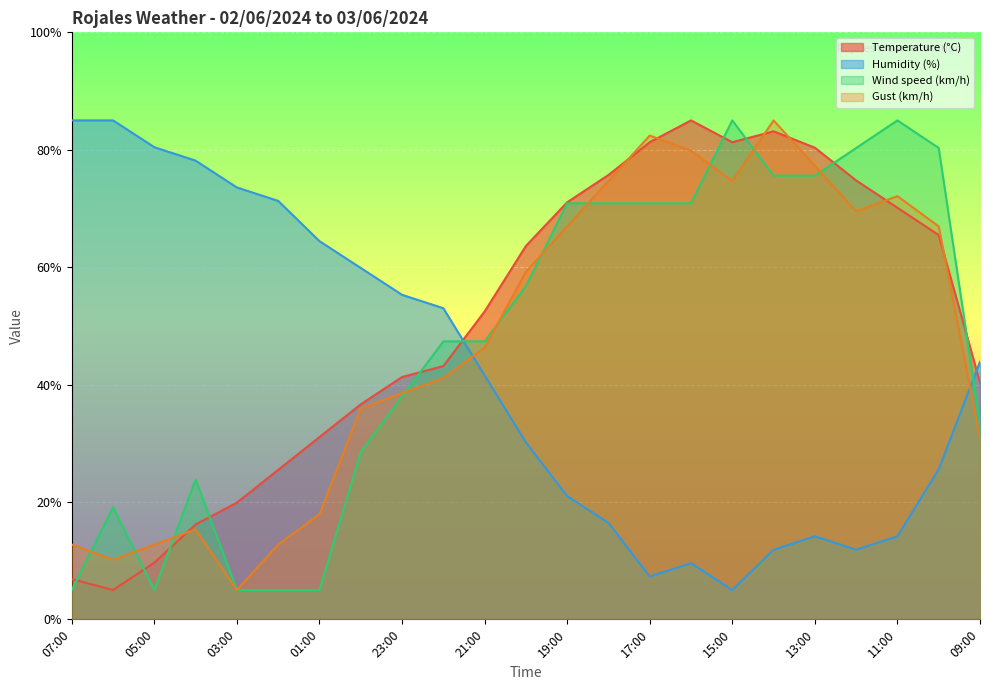

The Humidity (%) series shows 16.4 at 18:00. True or false?

True